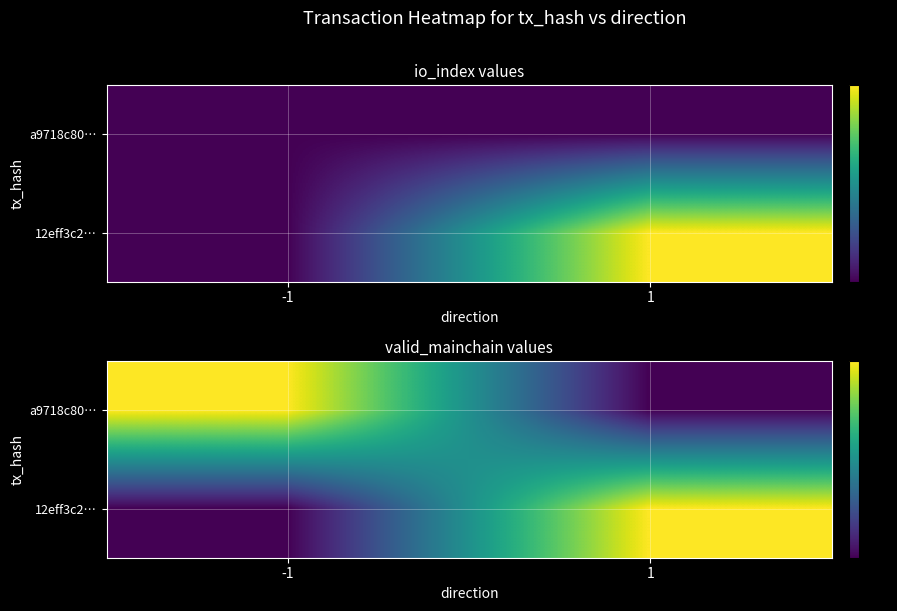

How many values in a9718c80… are above zero?

1